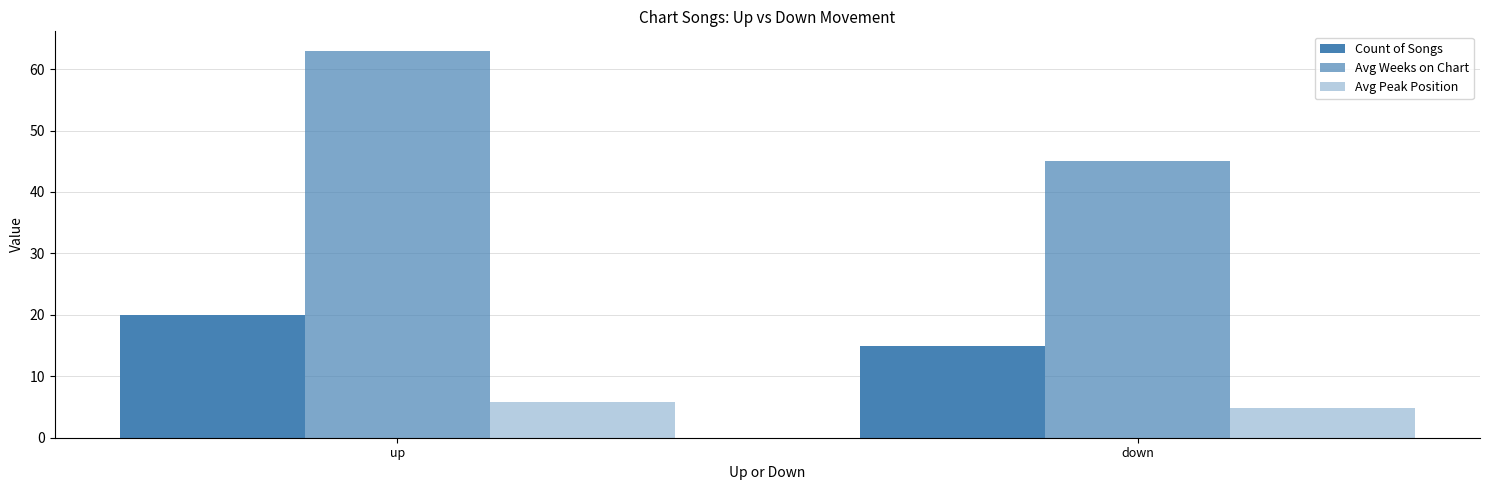

At which category is the sum across all series the highest?

up